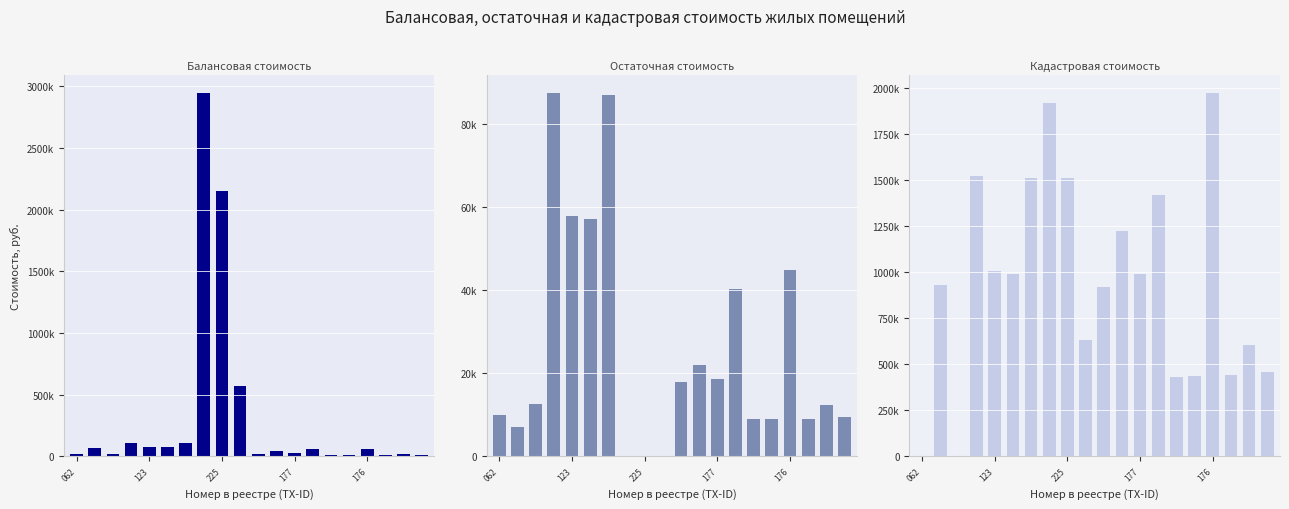

How many bars are there in total?

60